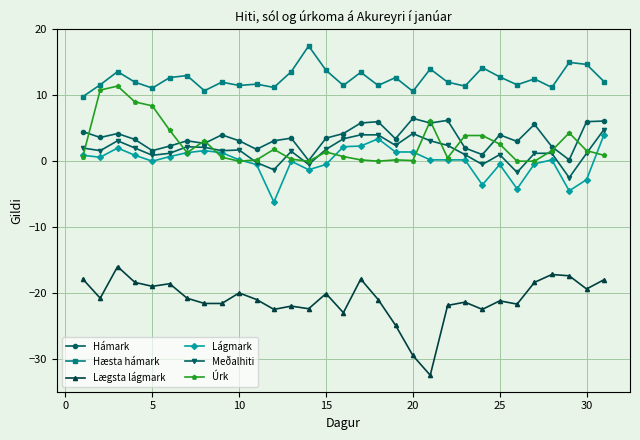

What is the minimum value shown in the chart?

-32.5